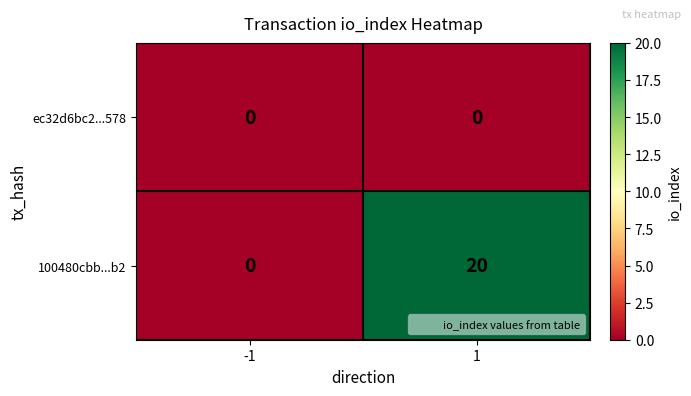

Count the number of data series in this chart.

2